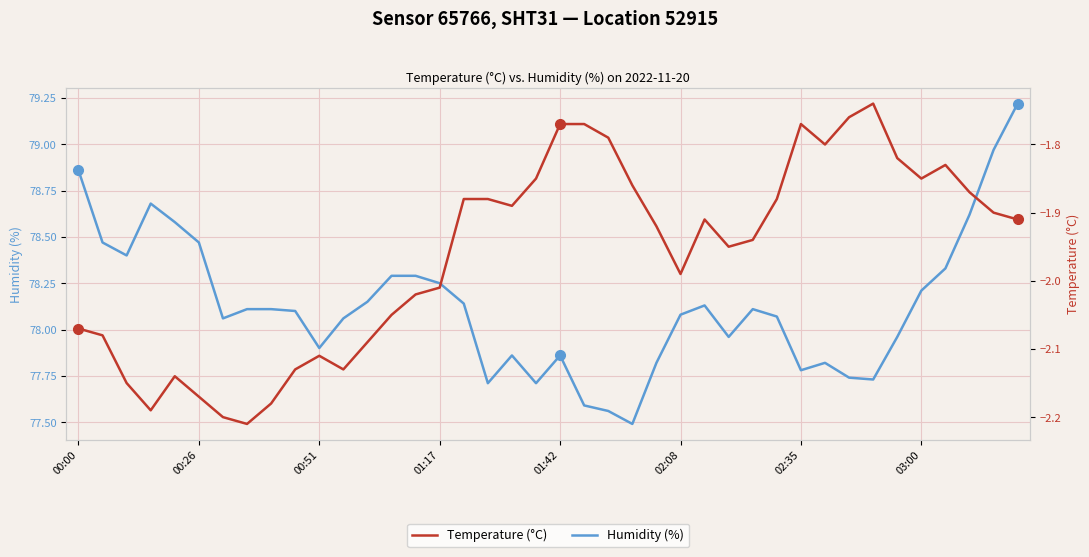

At which label does Humidity (%) first exceed 78?

00:00